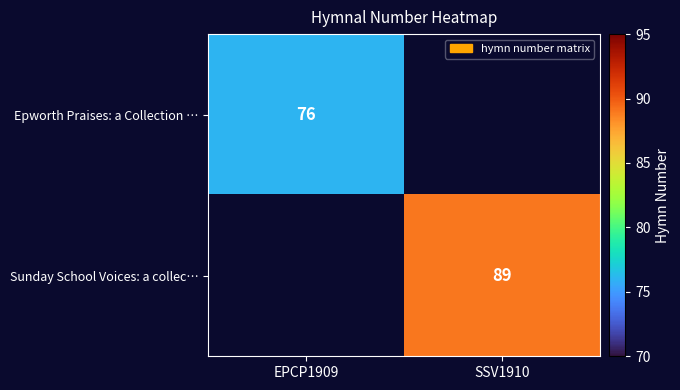

True or false: Sunday School Voices: a collec… has a value of 141 at SSV1910.

False